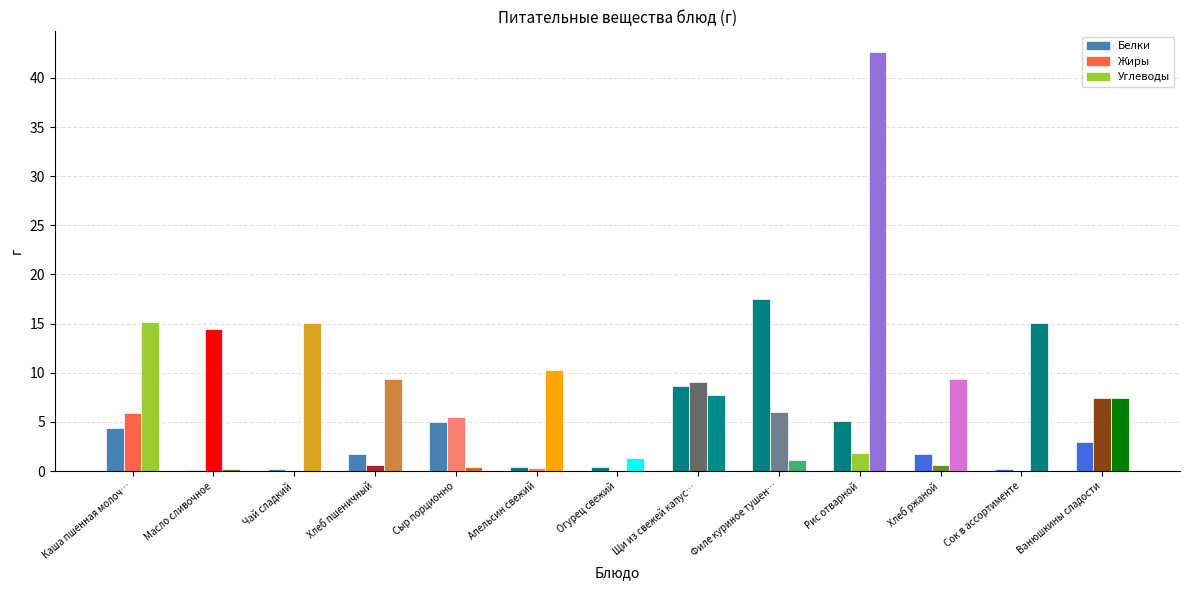

The Белки series shows 0.2 at Чай сладкий. True or false?

True